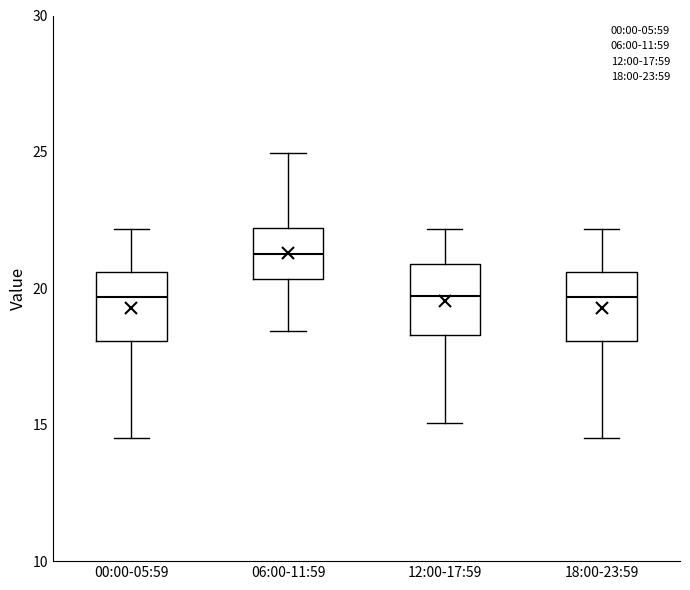

Reading left to right, transcribe this box plot: for each box, give where its median line is, the range the box spans, and where its two whiskers end, as read against the y-axis. The values are not printed on the chart, so give them approximately, as read against the axis.

00:00-05:59: median 19.5, box 18.0 to 20.5, whiskers 14.5 to 22.0
06:00-11:59: median 21.5, box 20.5 to 22.0, whiskers 18.5 to 25.0
12:00-17:59: median 19.5, box 18.5 to 21.0, whiskers 15.0 to 22.0
18:00-23:59: median 19.5, box 18.0 to 20.5, whiskers 14.5 to 22.0